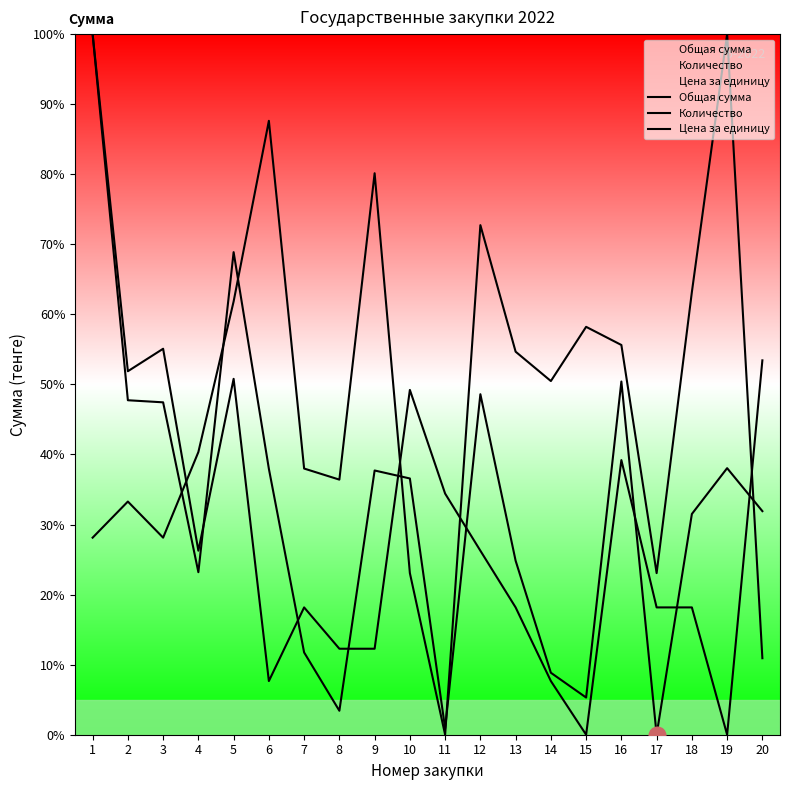

Which has a higher value, 1 or 15?

1